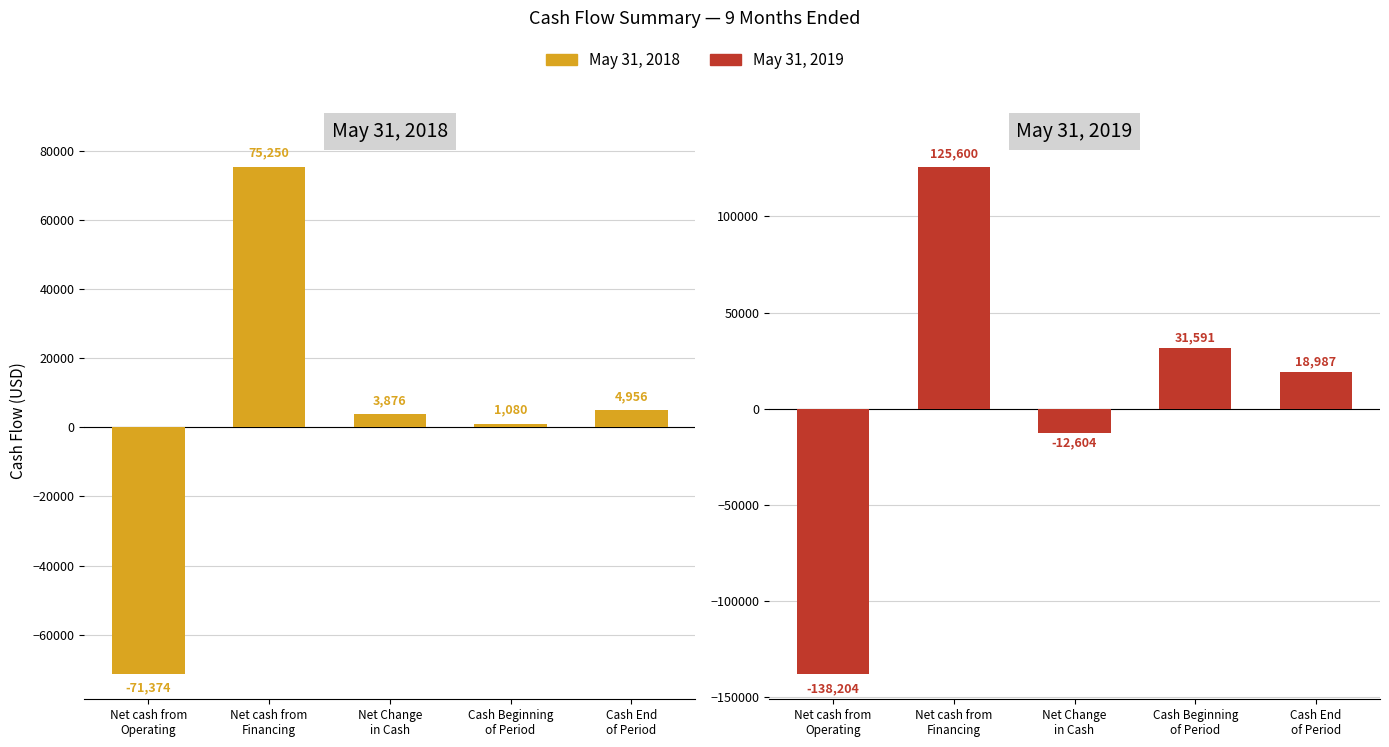

What is the average value of the May 31, 2018 series?

2758